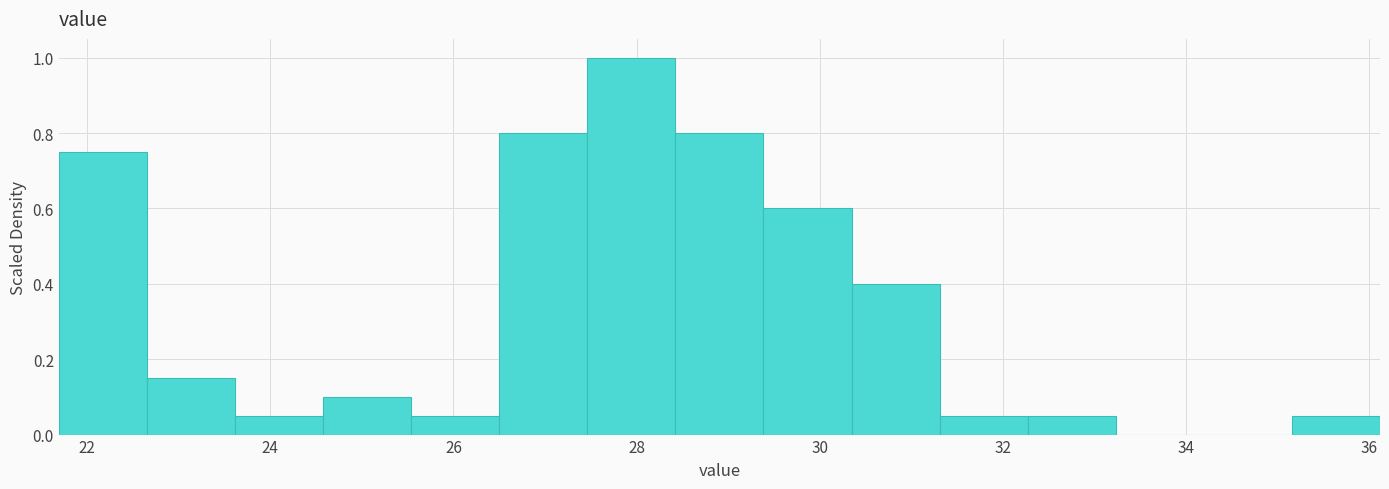

How tall is the bar that spans 35.2 to 36.2 on the x-axis? Neither the bar edges nor the heights are printed on the chart, so give them approximately, as read against the axes.

0.06